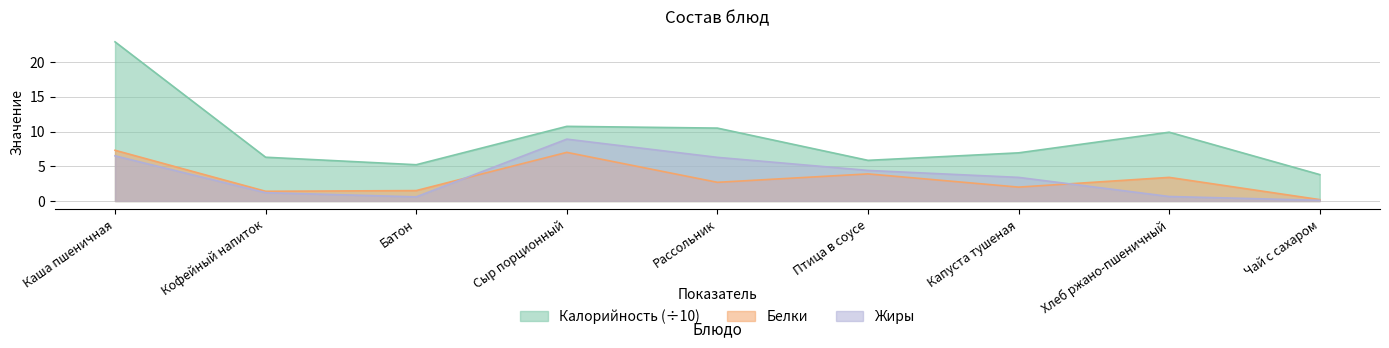

What are all the series names shown in the legend?

Калорийность (÷10), Белки, Жиры